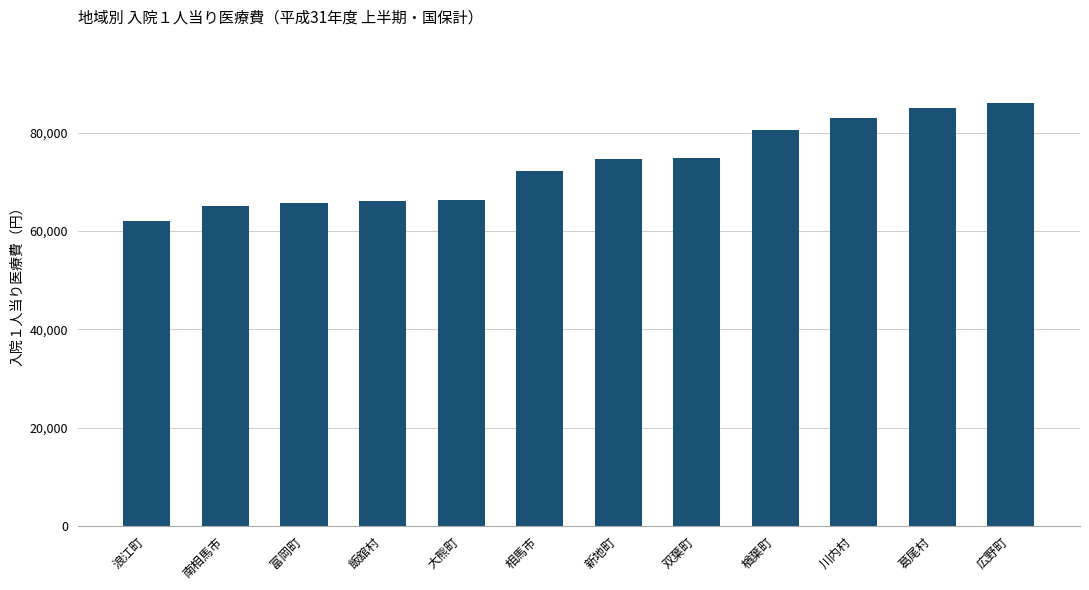

Read the value at 葛尾村, to the nearest 100.

85000